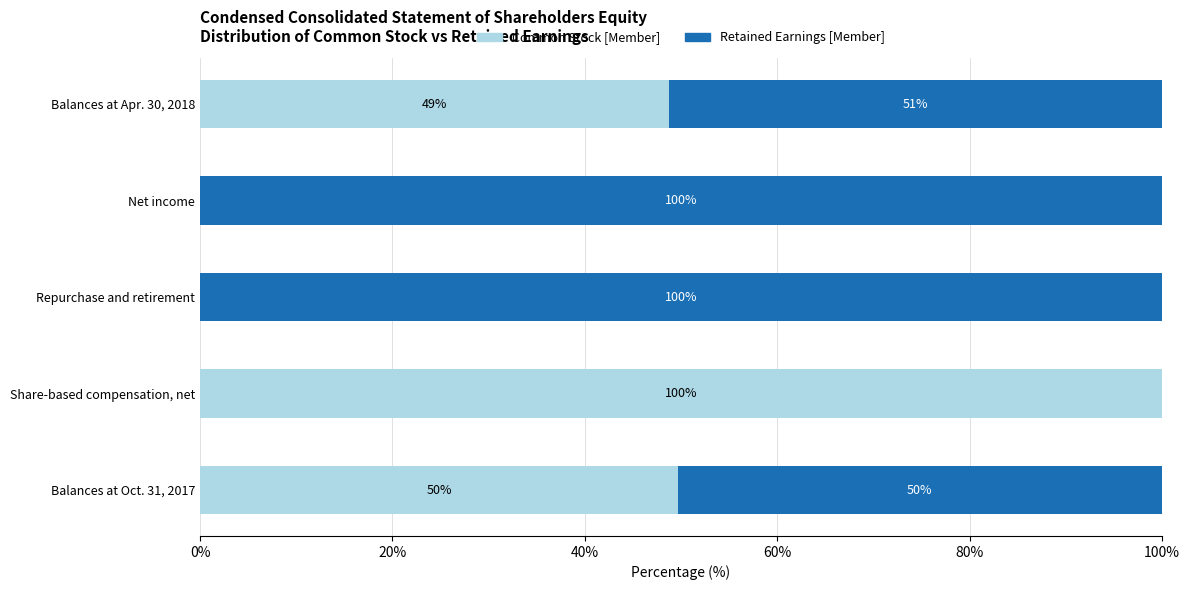

The Common Stock [Member] series shows 33.0 at Share-based compensation, net. True or false?

False